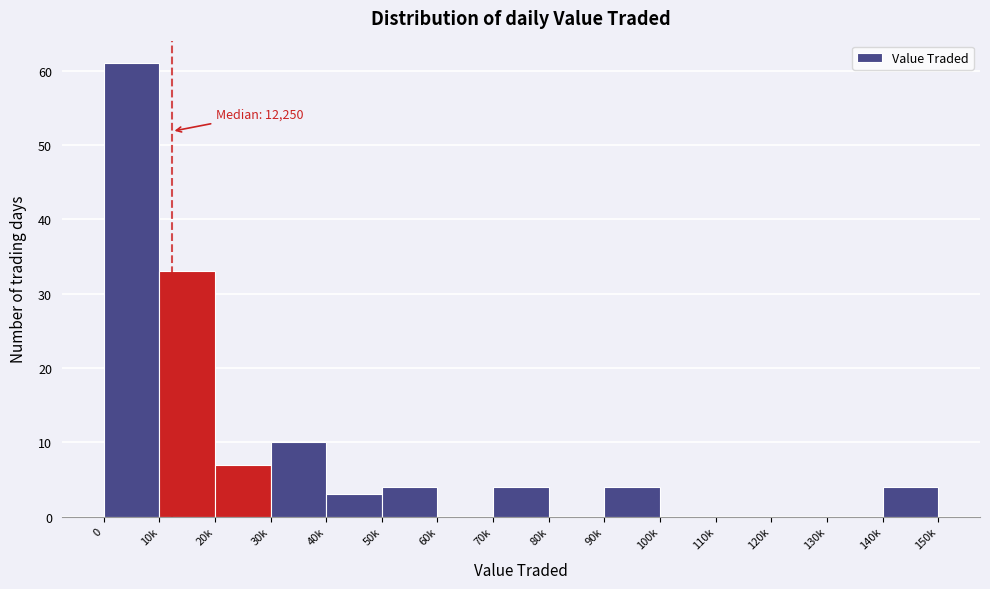

Reading left to right, what are all the values shown in this chart?

0=61	10k=33	20k=7	30k=10	40k=3	50k=4	60k=0	70k=4	80k=0	90k=4	100k=0	110k=0	120k=0	130k=0	140k=4